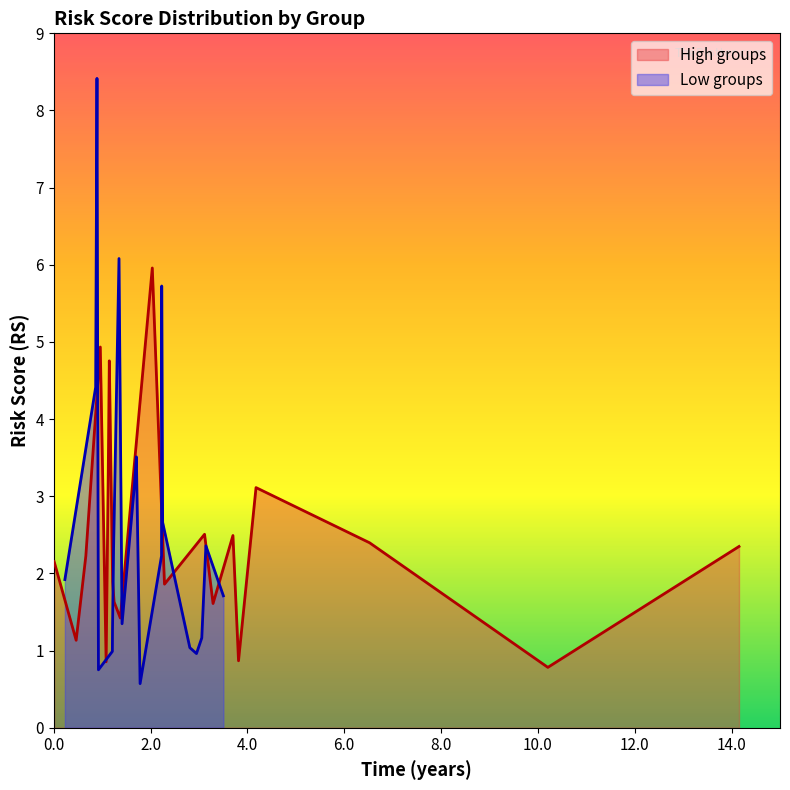

Which series has the widest spread of values?

Low groups RS